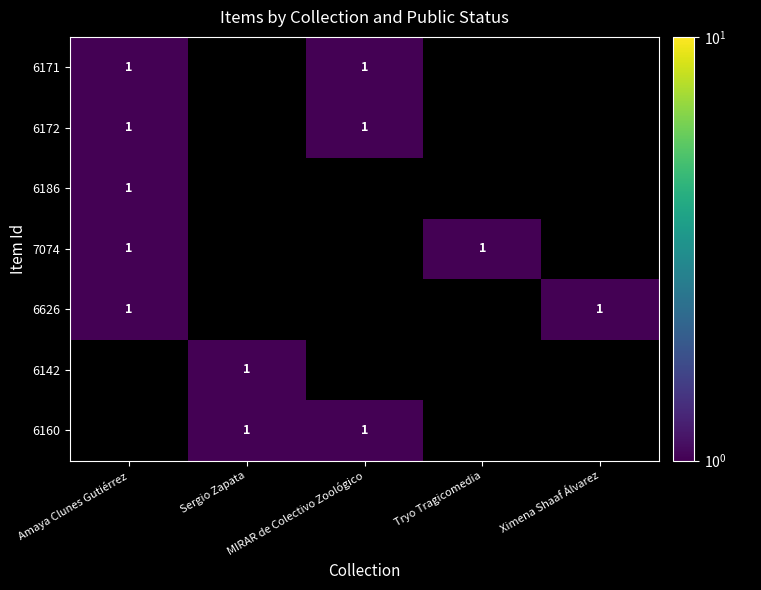

What is the difference between the maximum and second lowest values in the 7074 series?

1